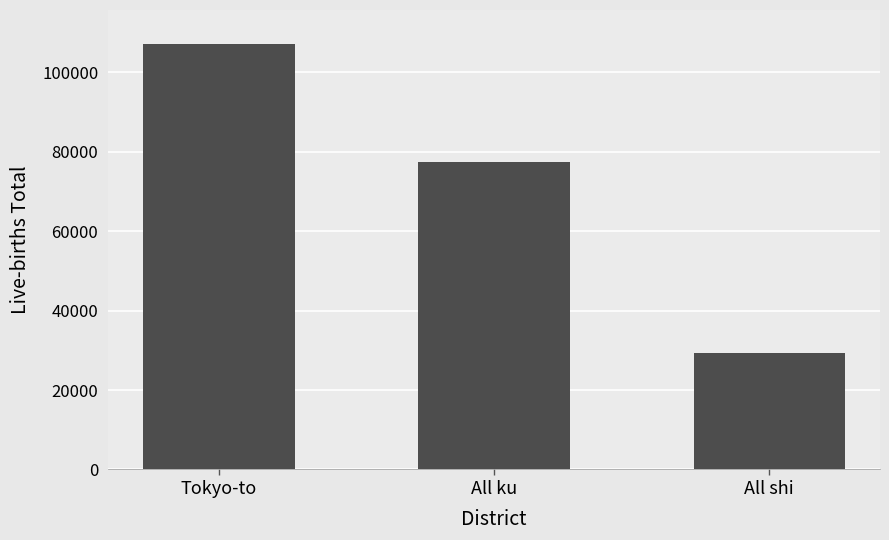

Are the bars horizontal?

No